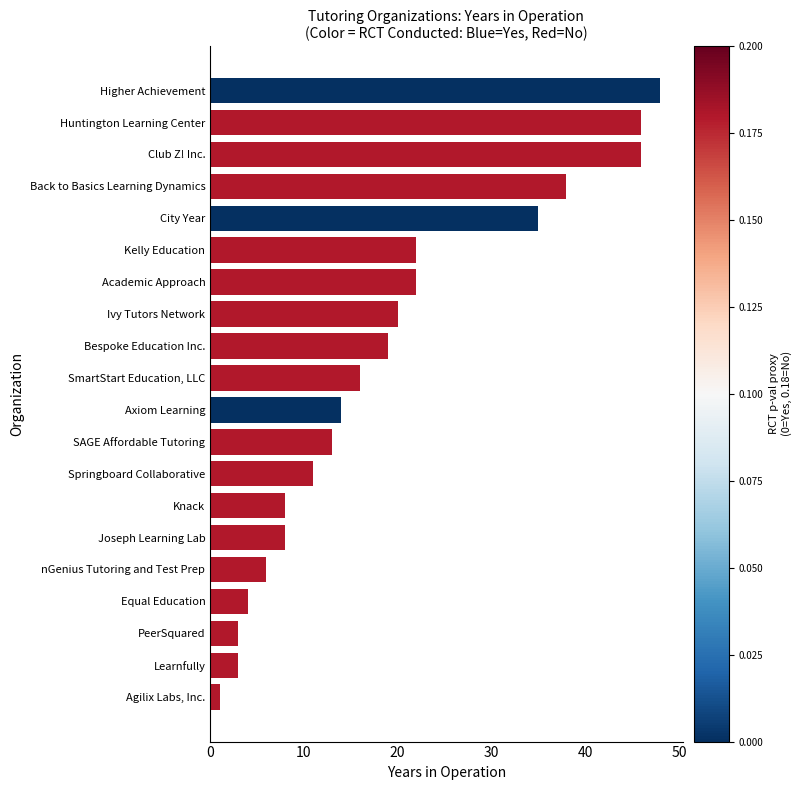

How many values are below 16?

10